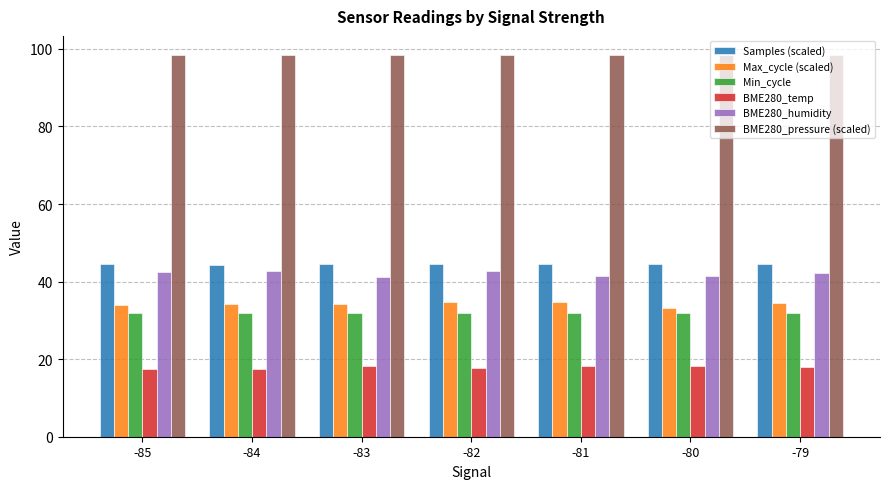

The Min_cycle series shows 32.0 at -84. True or false?

True